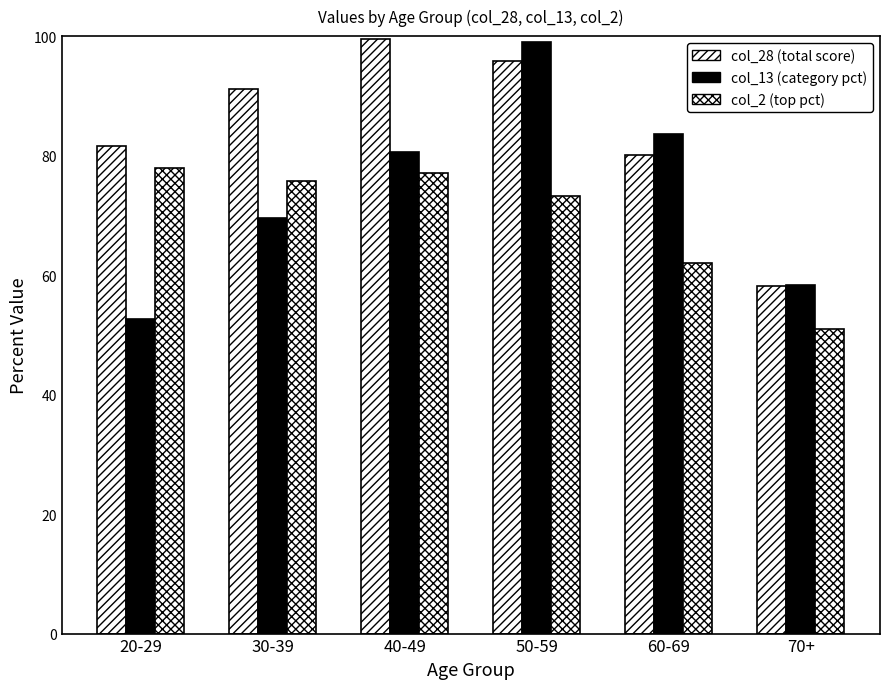

Reading left to right, list all the values displayed in this chart.

col_28 (total score): 81.6	91.2	99.5	95.9	80.1	58.2
col_13 (category pct): 52.7	69.6	80.6	99.0	83.6	58.3
col_2 (top pct): 78.0	75.7	77.1	73.3	62.0	50.9